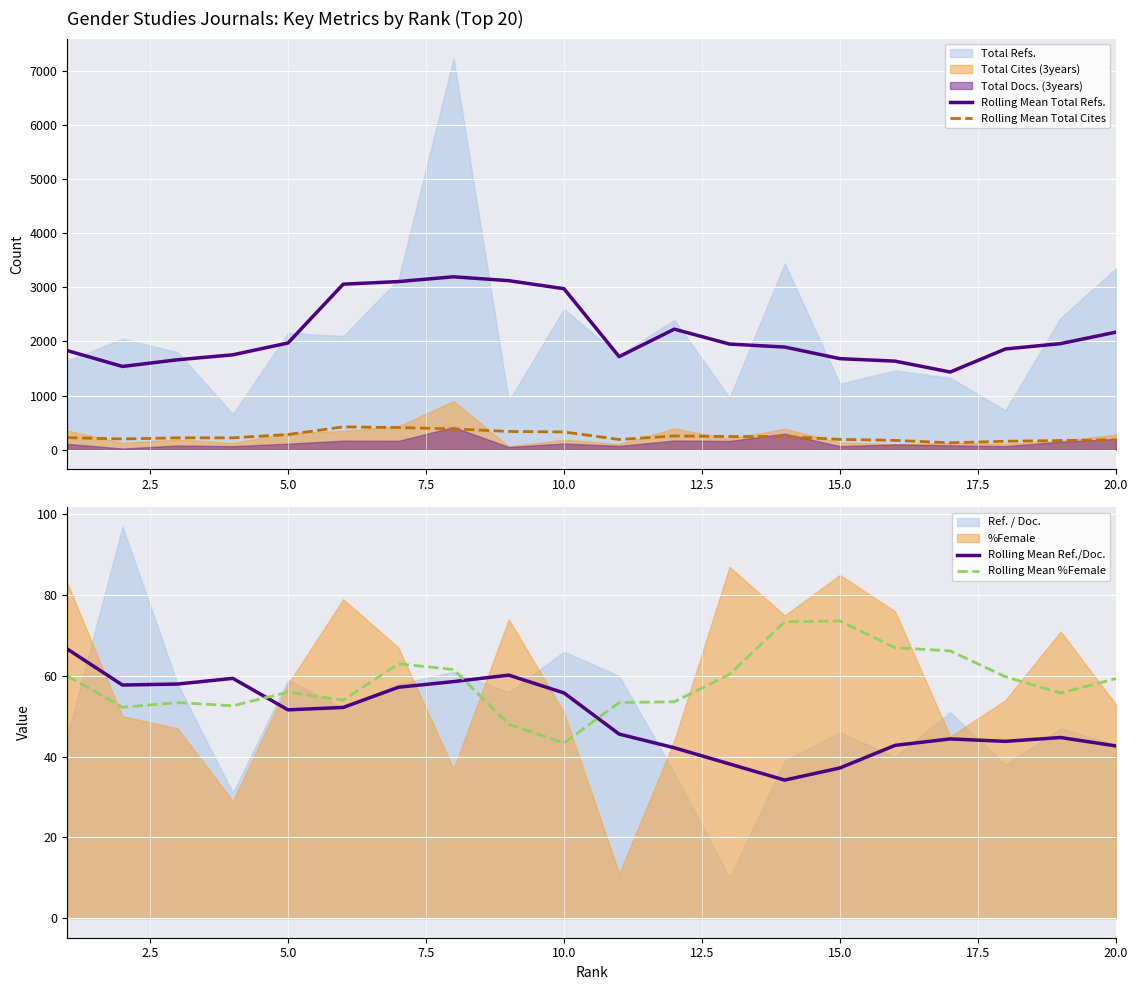

How many data points in Rolling Mean Ref./Doc. are above 51?

10